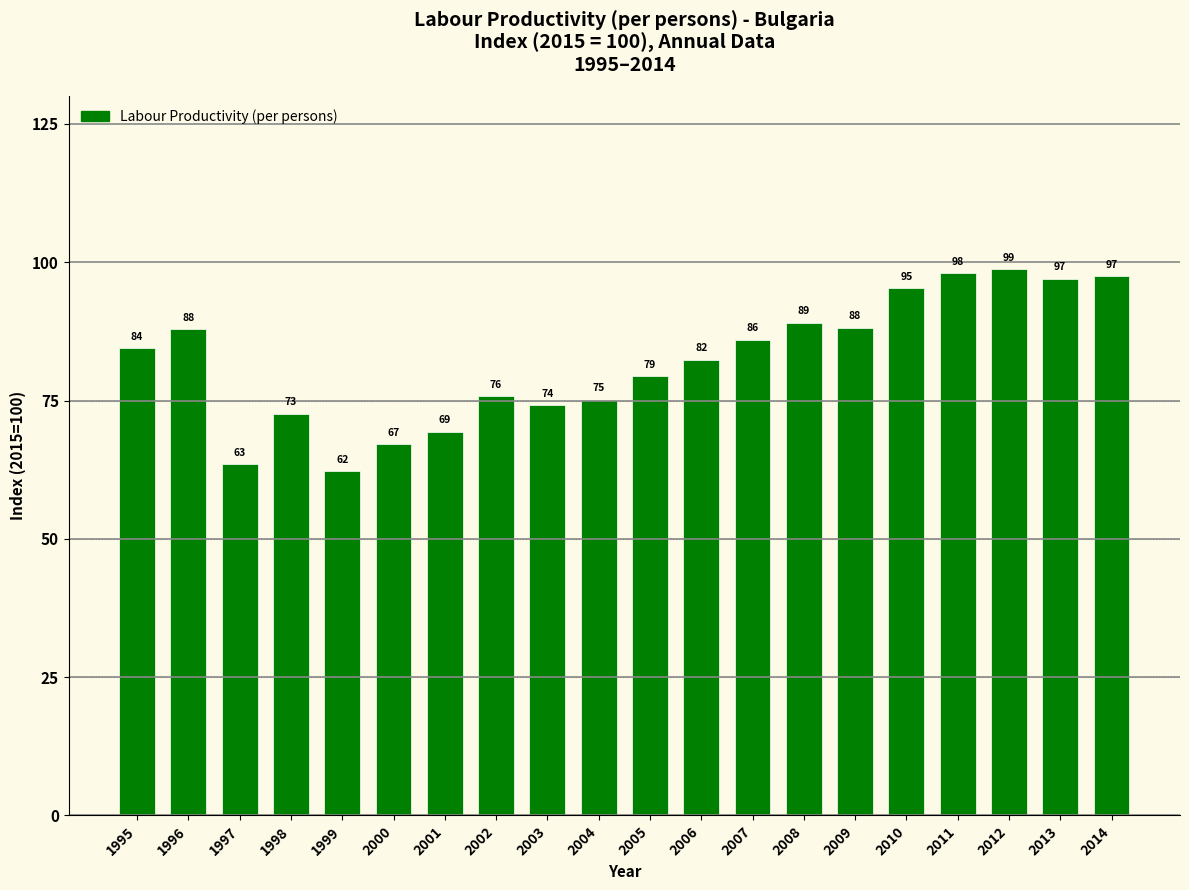

How many values exceed 84?

10